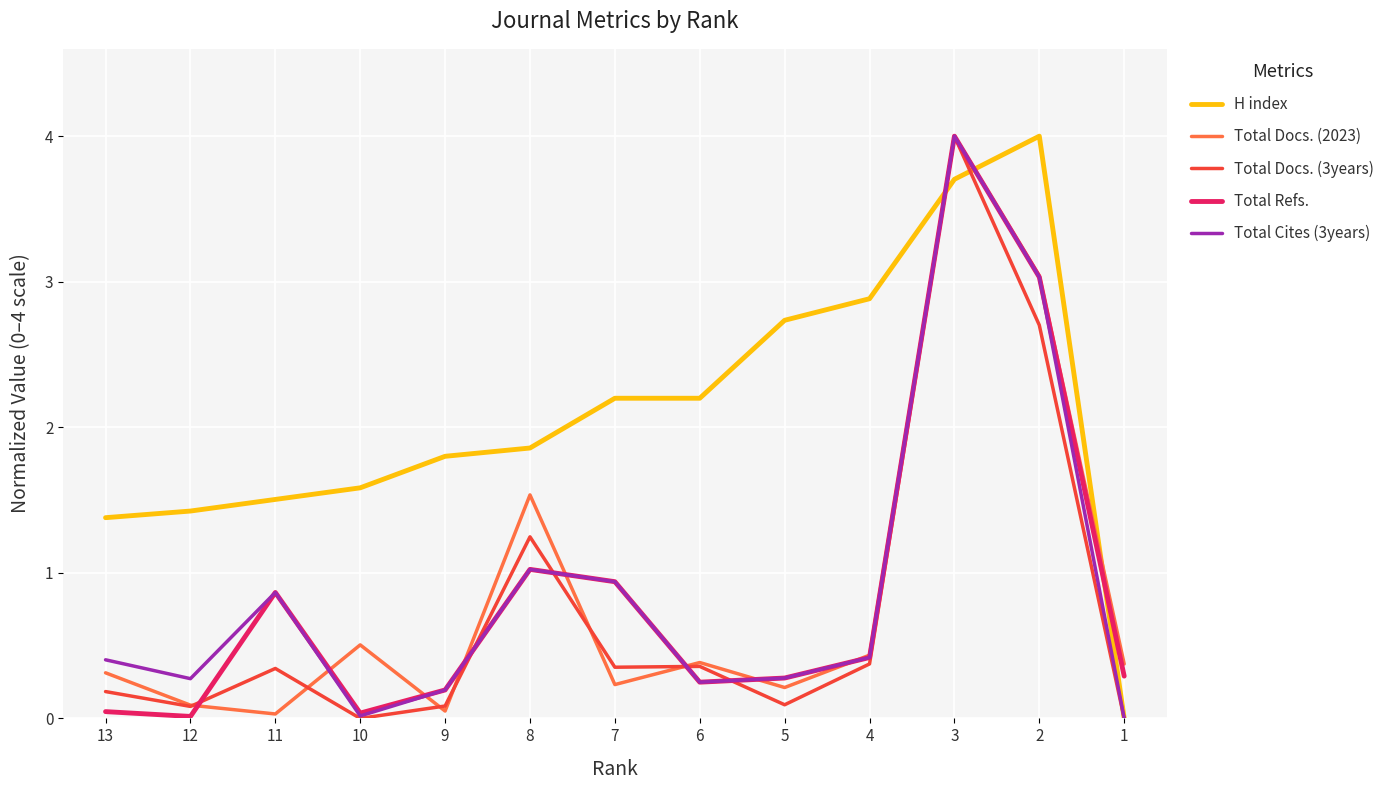

Which series has the widest spread of values?

H index